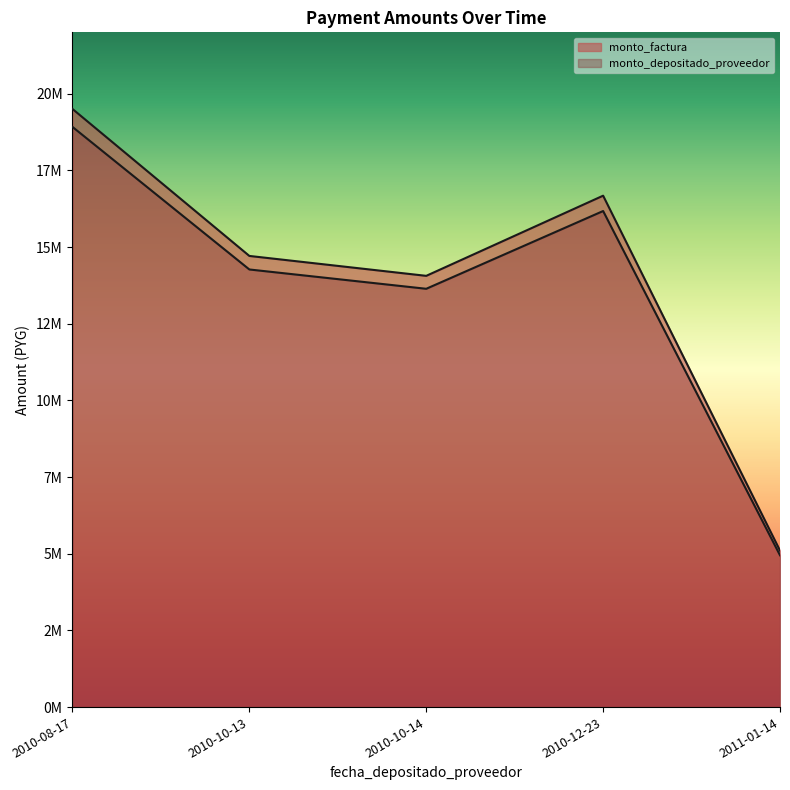

At which category is the sum across all series the highest?

2010-08-17